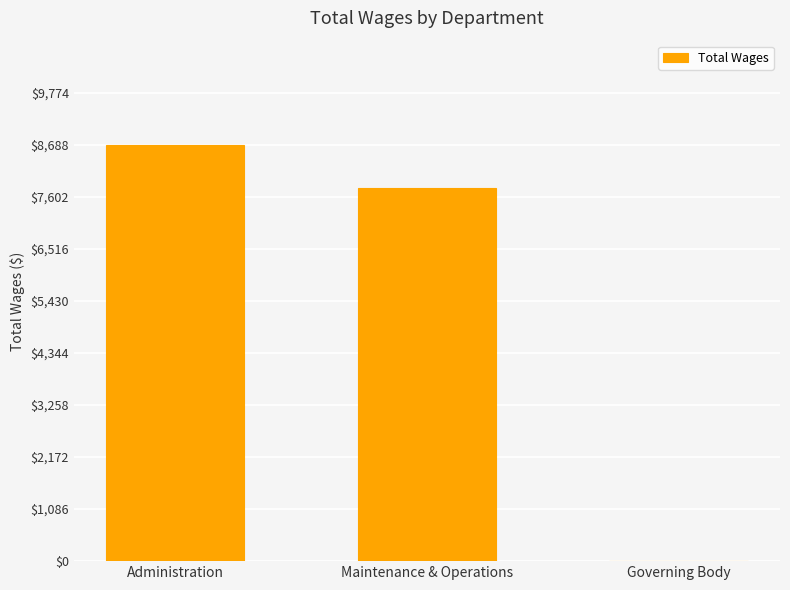

Where is the data nearest to the value 4344?

Maintenance & Operations